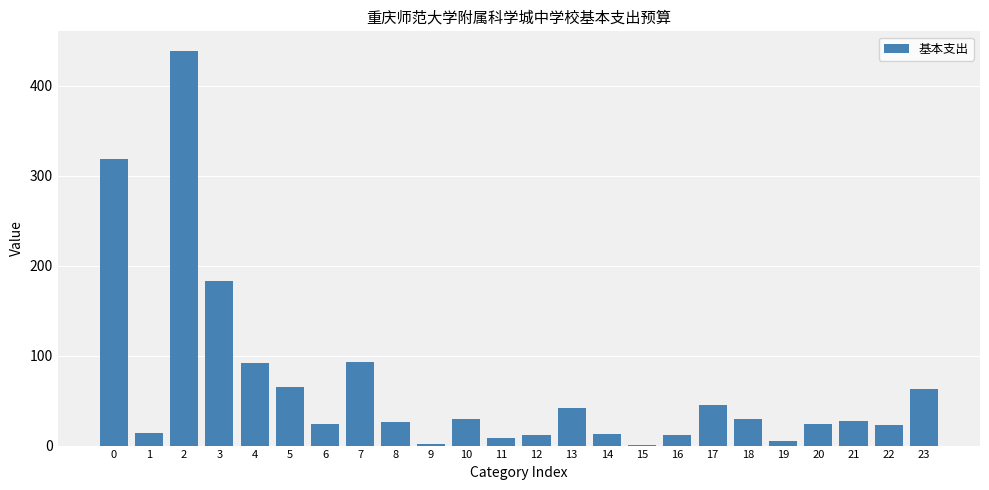

What is the approximate value at 14?

12.4